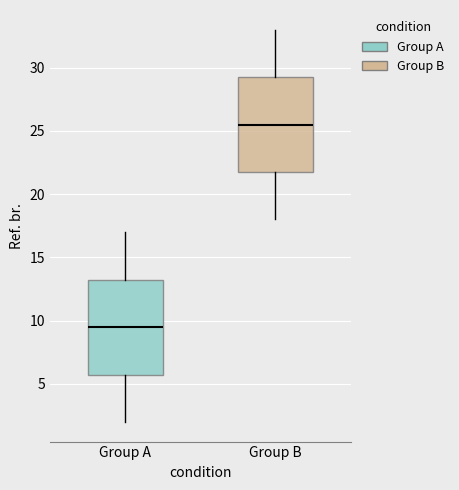

Which box's median line is the lowest?

Group A